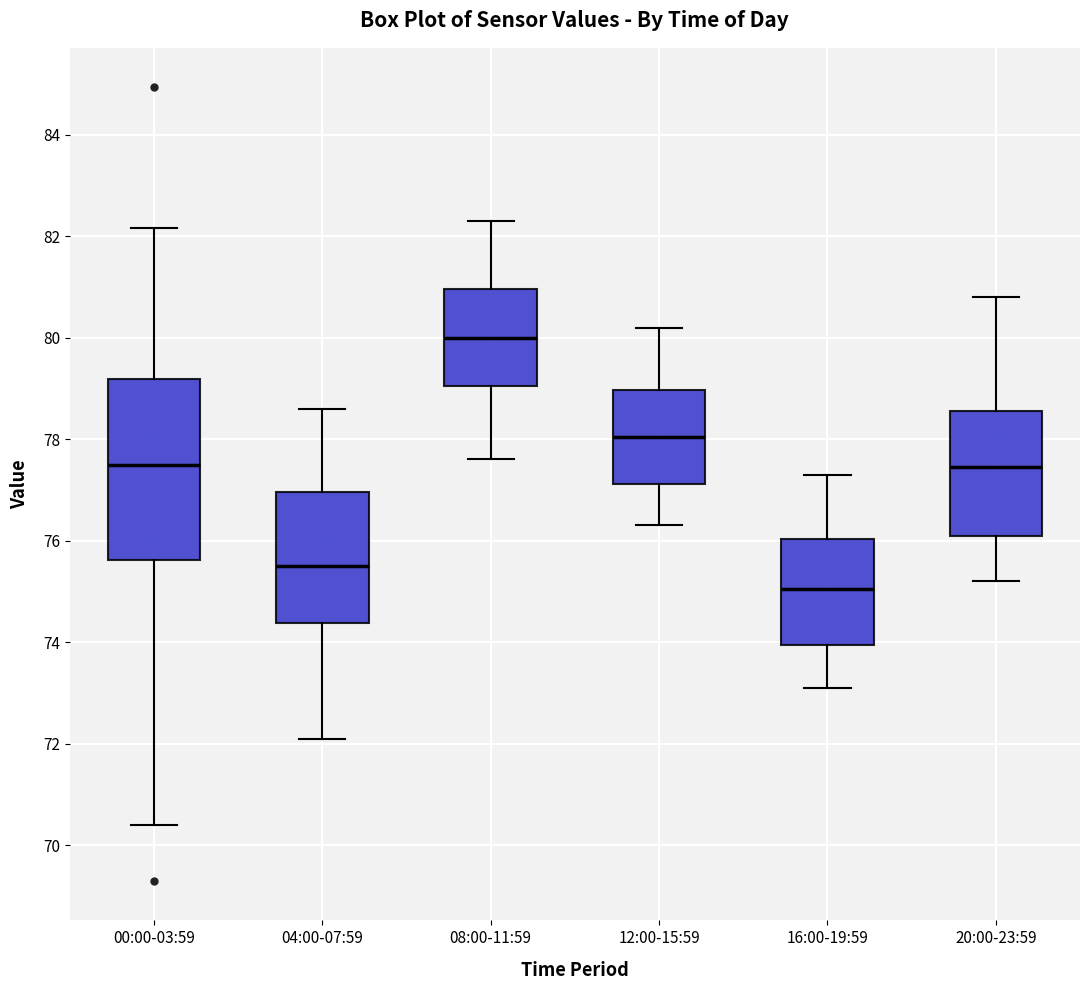

Reading left to right, transcribe this box plot: for each box, give where its median line is, the range the box spans, and where its two whiskers end, as read against the y-axis. The values are not printed on the chart, so give them approximately, as read against the axis.

00:00-03:59: median 77.4, box 75.6 to 79.2, whiskers 70.4 to 82.2
04:00-07:59: median 75.6, box 74.4 to 77.0, whiskers 72.2 to 78.6
08:00-11:59: median 80.0, box 79.0 to 81.0, whiskers 77.6 to 82.4
12:00-15:59: median 78.0, box 77.2 to 79.0, whiskers 76.4 to 80.2
16:00-19:59: median 75.0, box 74.0 to 76.0, whiskers 73.2 to 77.4
20:00-23:59: median 77.4, box 76.2 to 78.6, whiskers 75.2 to 80.8